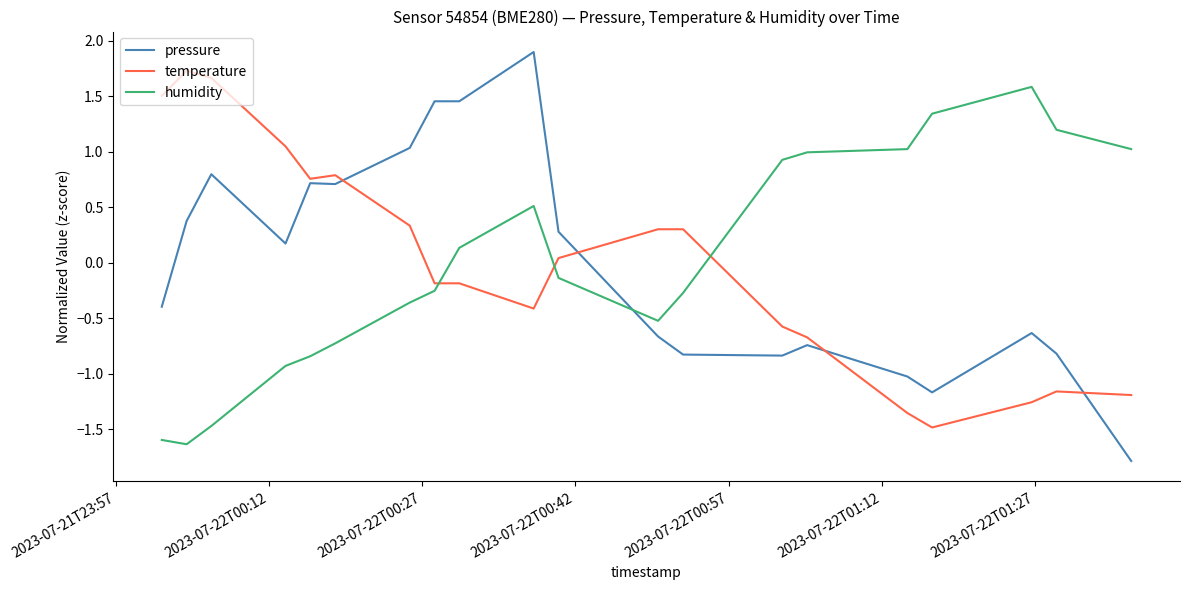

Which series has the largest range (max minus min)?

pressure